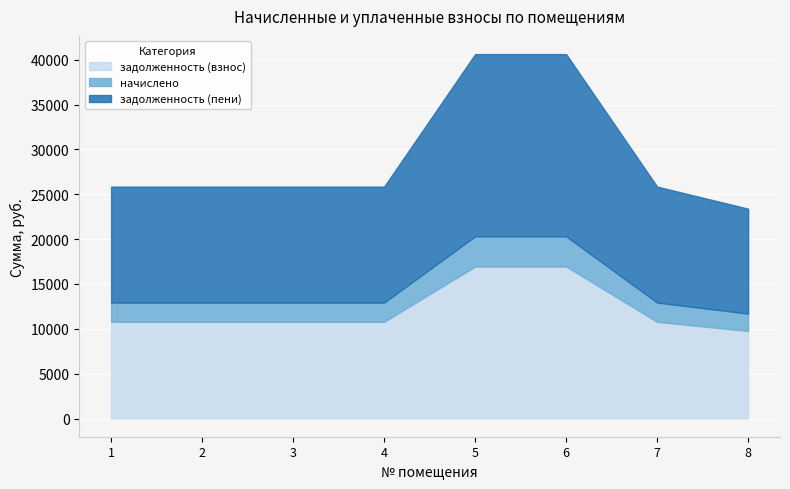

True or false: задолженность (взнос) has a value of 14127.7 at 3.

False